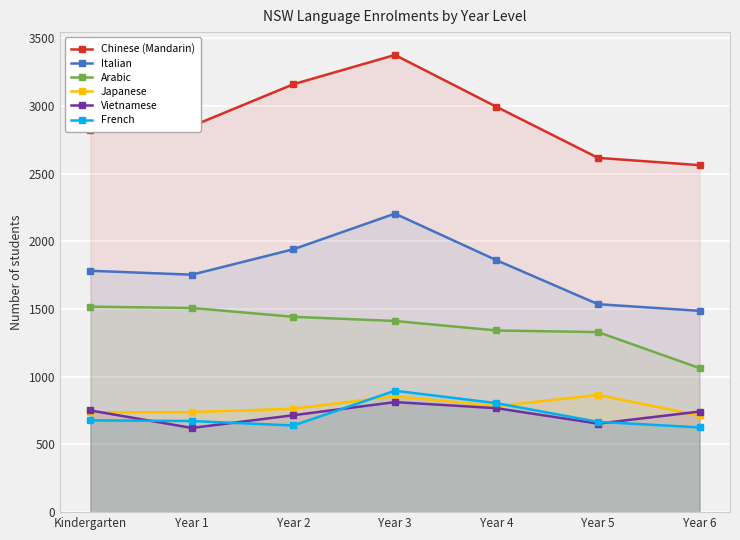

How many lines are shown in the chart?

6